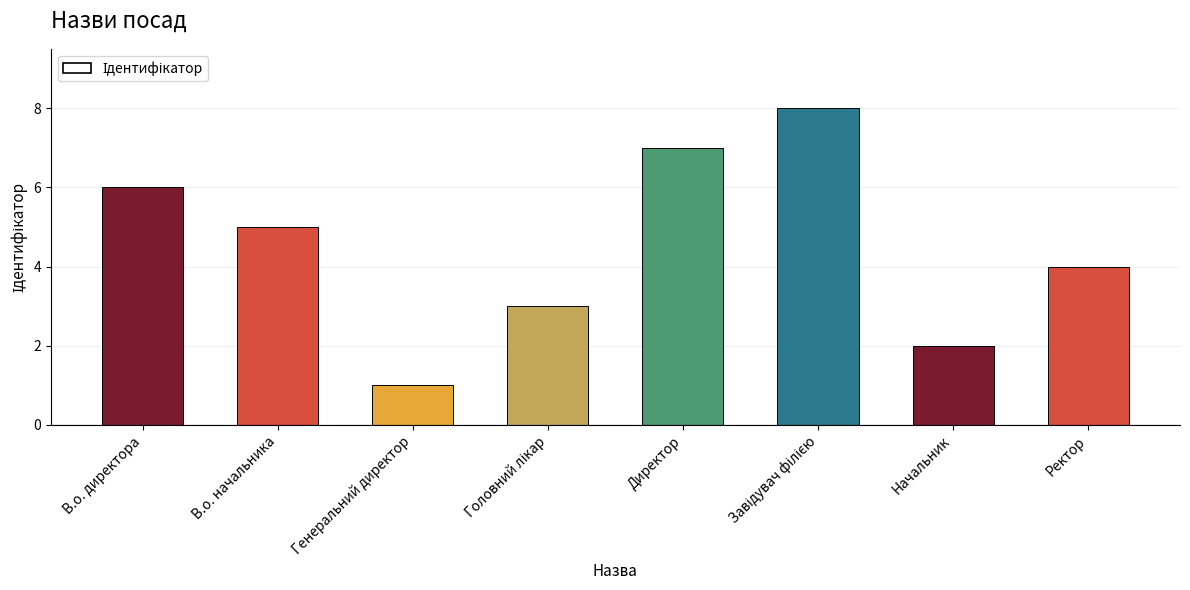

Reading left to right, what are all the values shown in this chart?

6	5	1	3	7	8	2	4